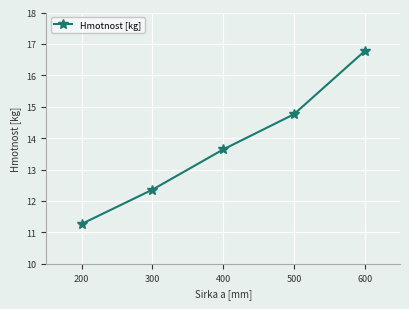

What is the sum of the values at 200 and 400?

24.9